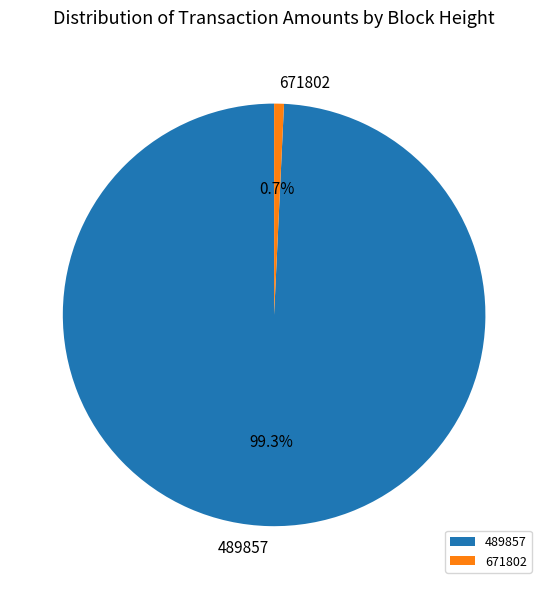

What is the total percentage of 489857 and 671802?

100.0%